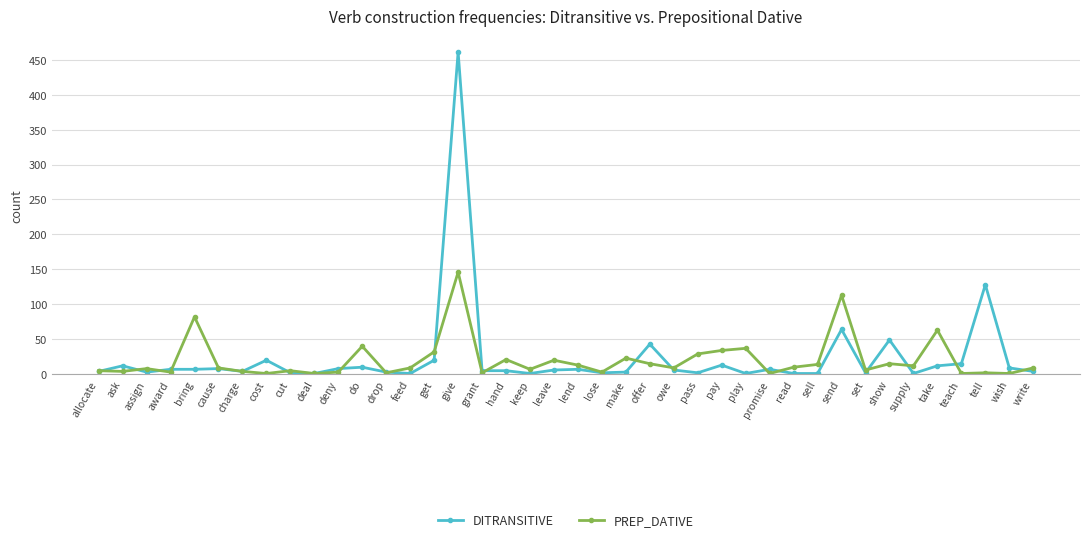

List the series in order of their peak value, lowest first.

PREP_DATIVE, DITRANSITIVE